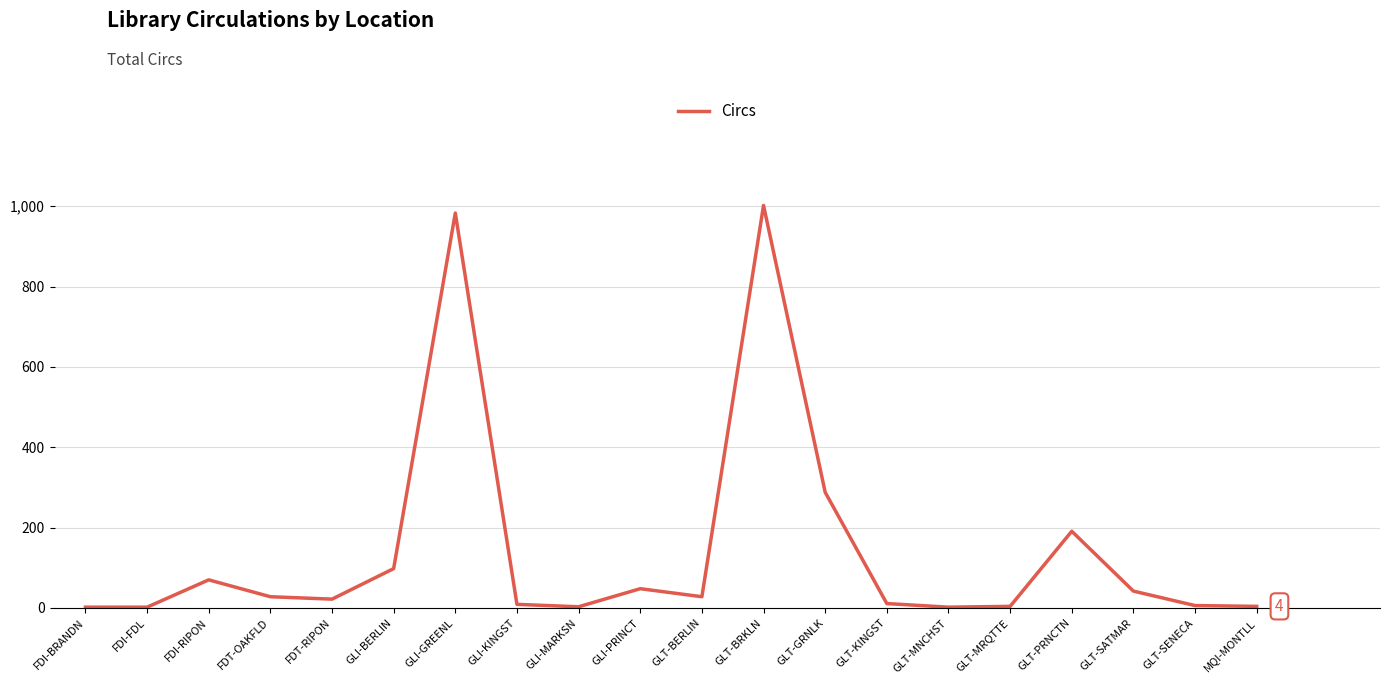

The chart shows a value of 1658 at GLT-BRKLN. True or false?

False